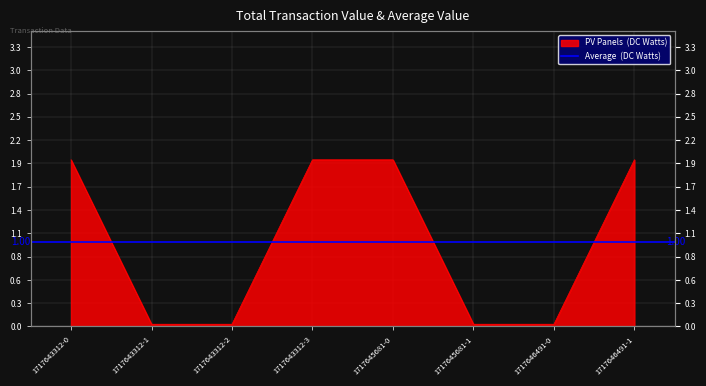

The chart shows a value of 0.0 at 1717643312-1. True or false?

False